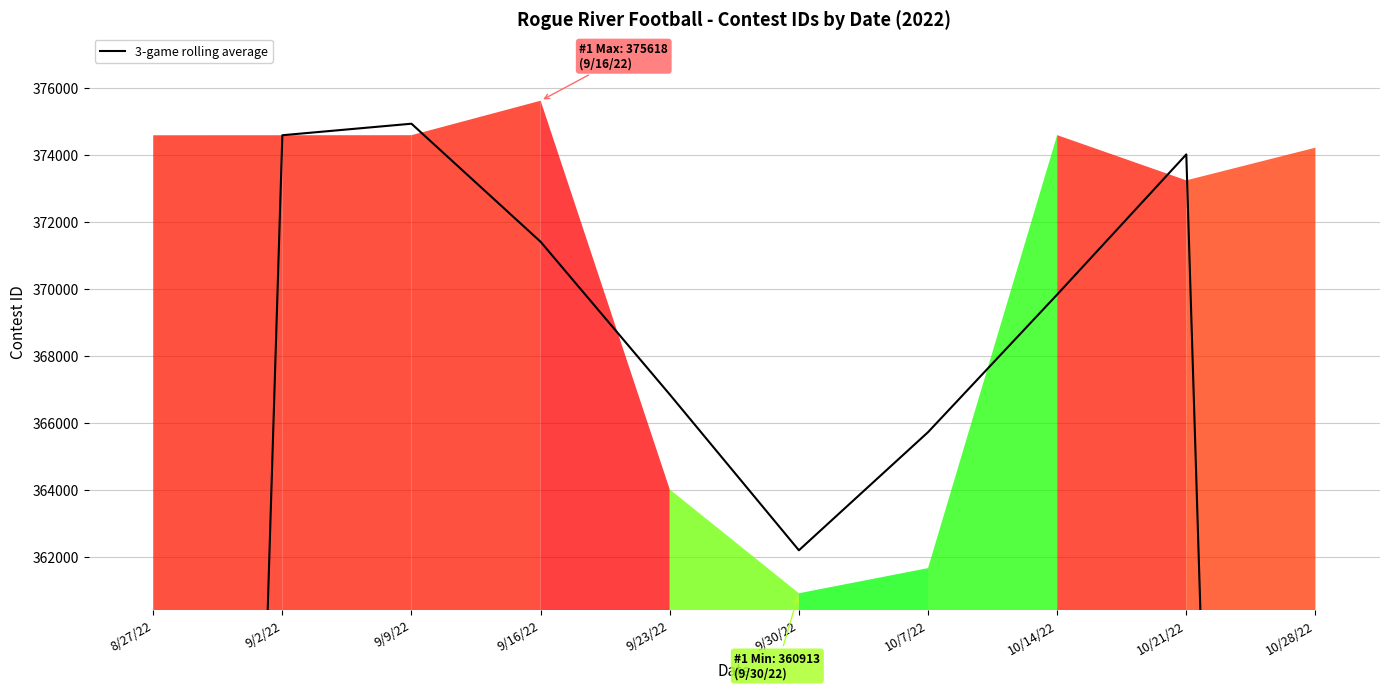

Count the number of values greater than 369831.

4